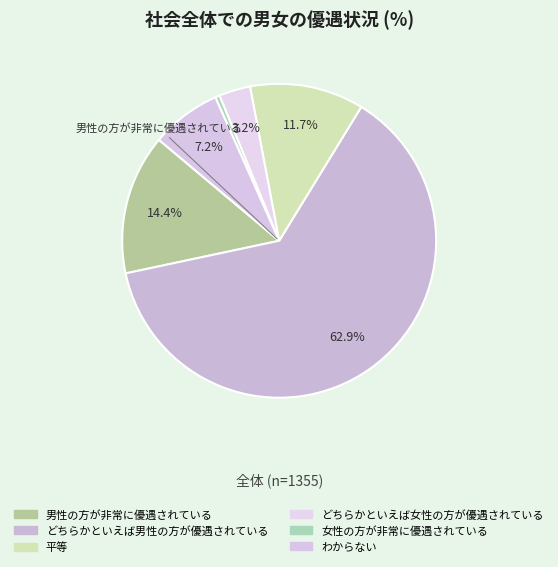

How much of the chart is everything except どちらかといえば男性の方が優遇されている?

37.1%